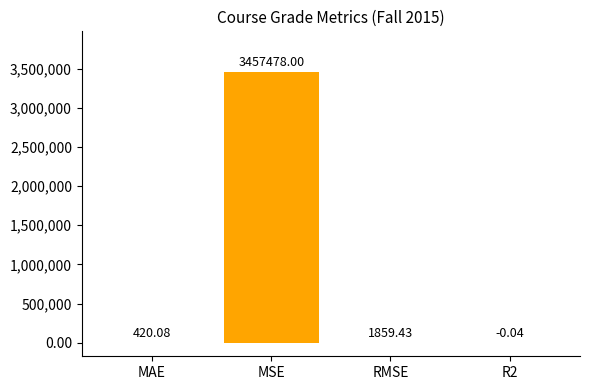

At which label does the data first exceed 1859?

MSE